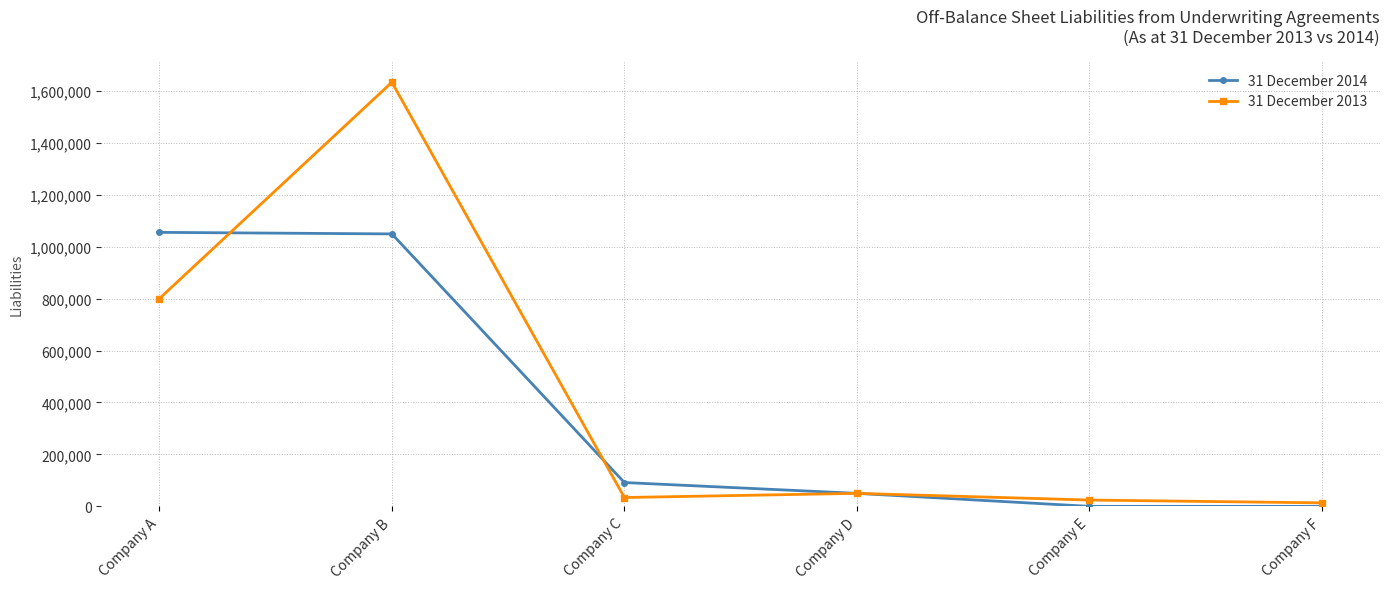

What is the greatest value displayed?

1633000